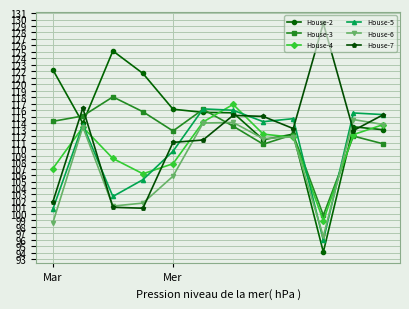

How many data points in House-4 are less than 112?

6